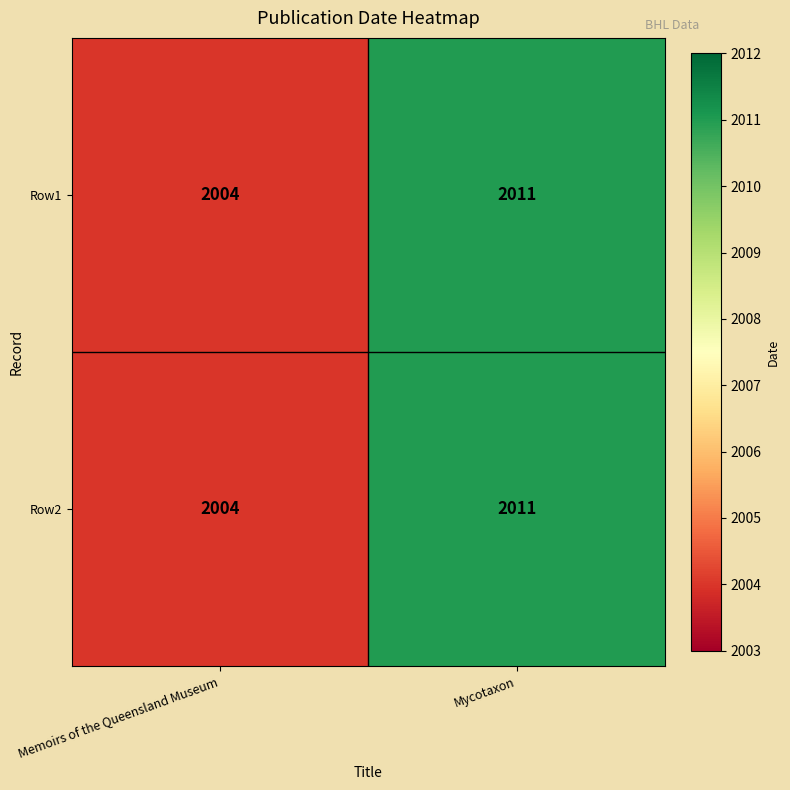

True or false: Row2 has a value of 2011 at Mycotaxon.

True